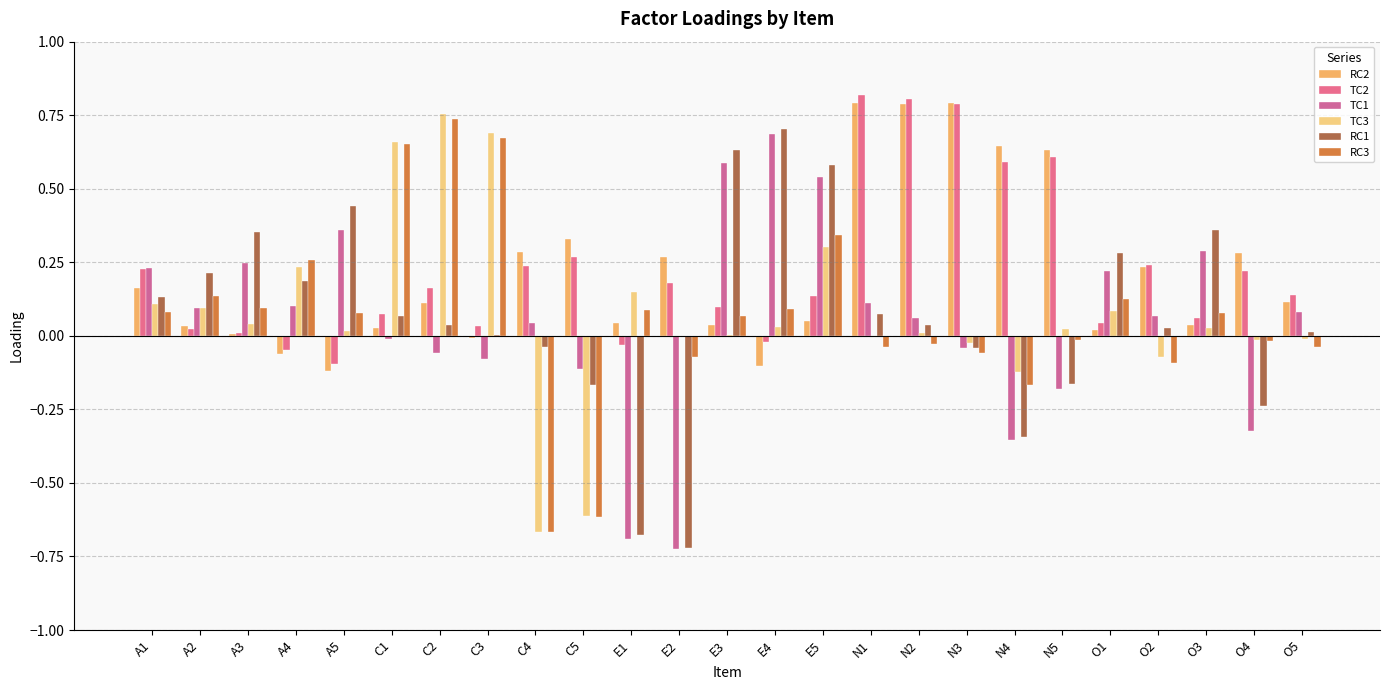

What is the difference between the RC1 values at C1 and E4?

0.6